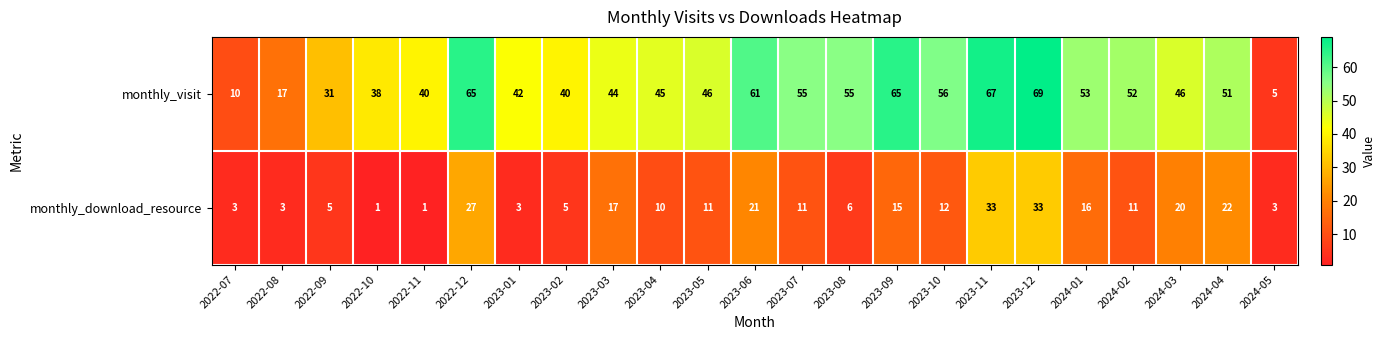

What is the difference between the monthly_visit values at 2024-05 and 2023-09?

60